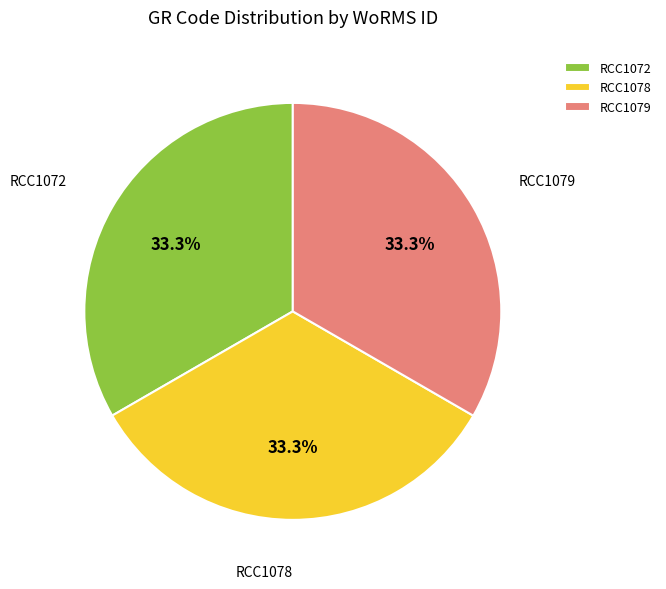

Does RCC1079 account for over 50% of the chart?

No